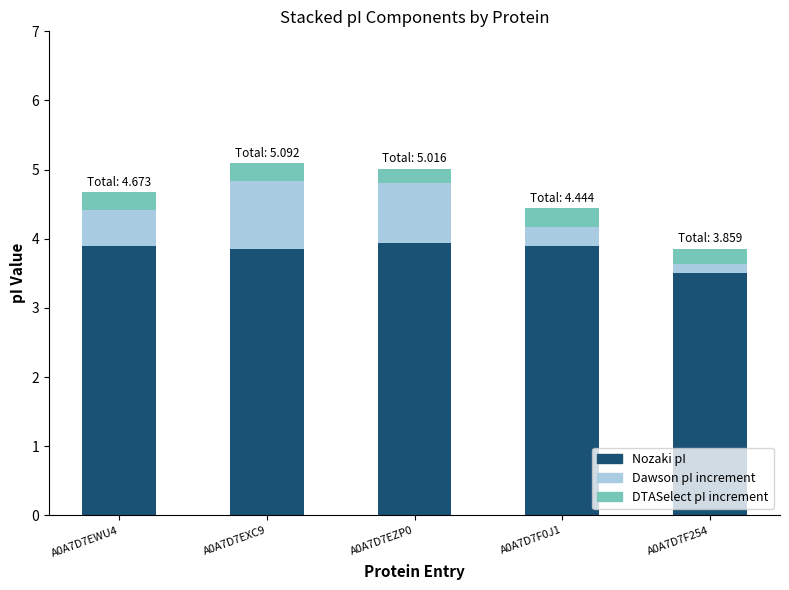

How many bars are there in total?

5